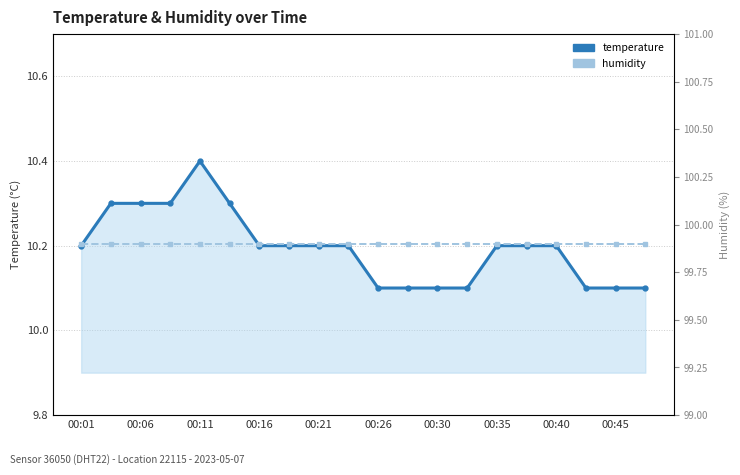

What is the sum of all humidity values?

1998.0